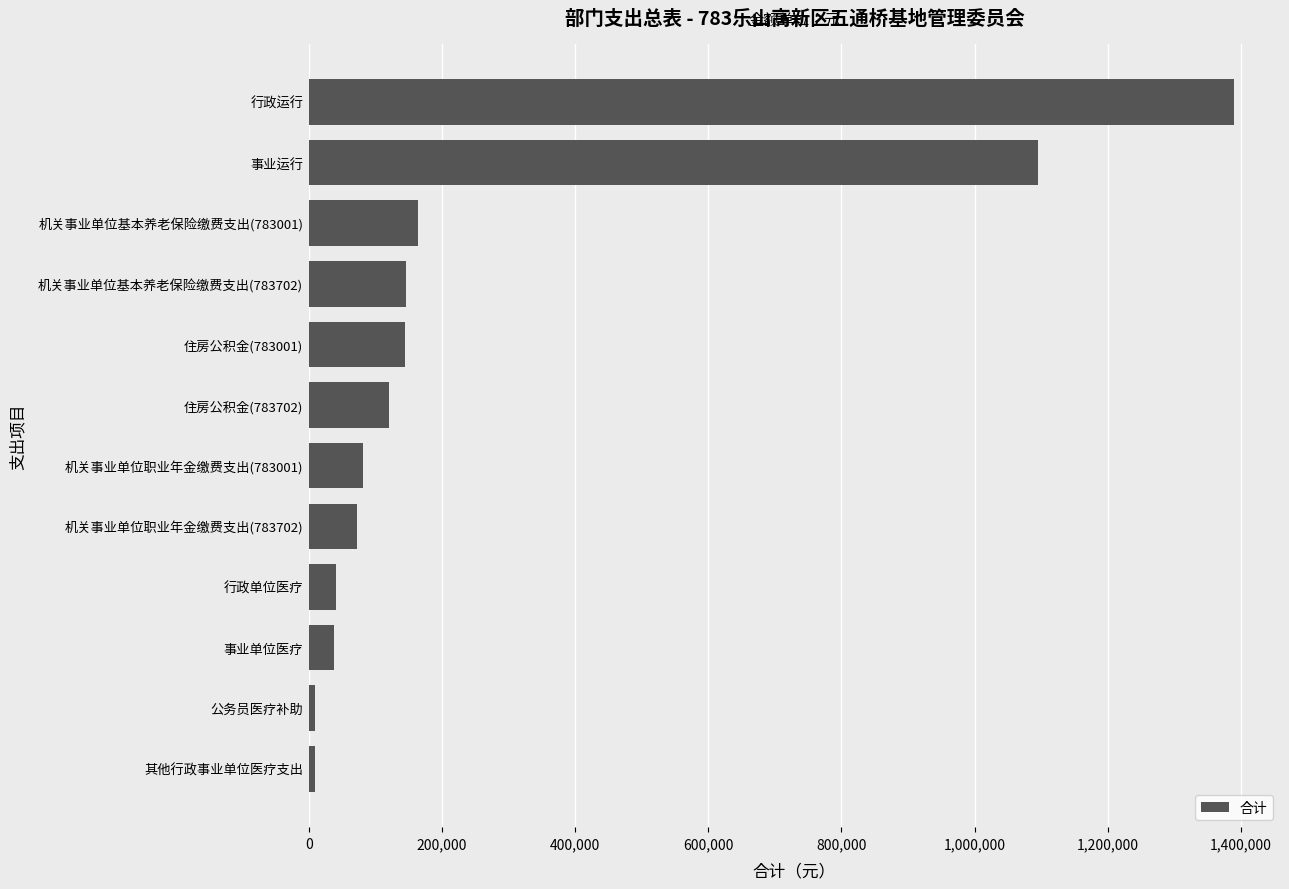

The value at 住房公积金(783702) is 63509.9. True or false?

False